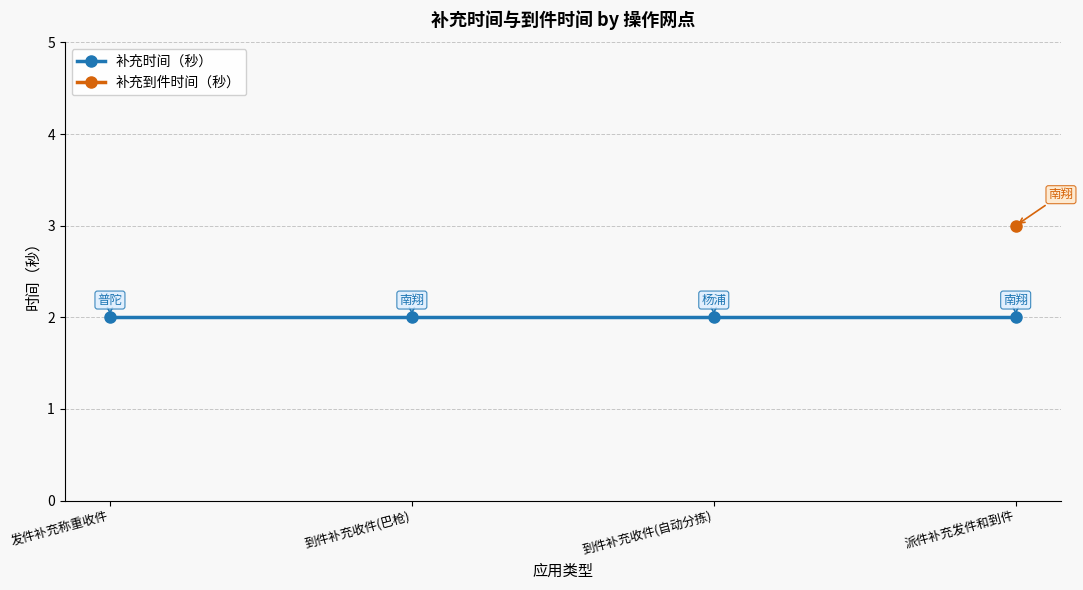

What is the average value of the 补充时间（秒） series?

2.0